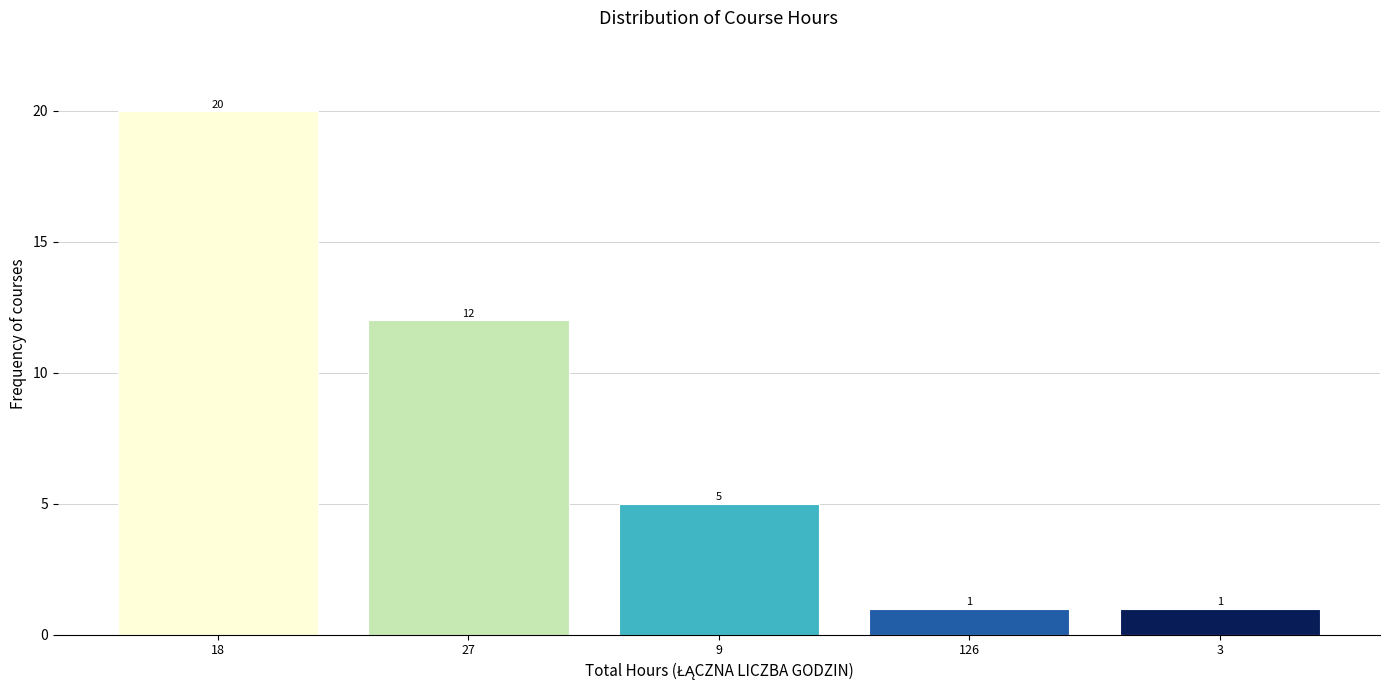

Reading right to left, what are all the values shown in this chart?

3=1	126=1	9=5	27=12	18=20